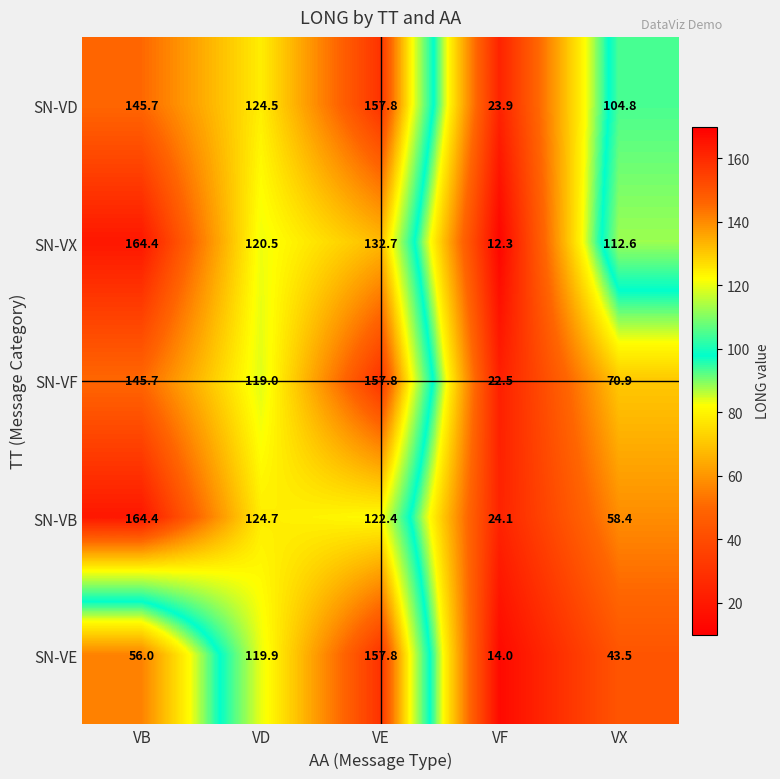

Which series has the largest range (max minus min)?

SN-VX